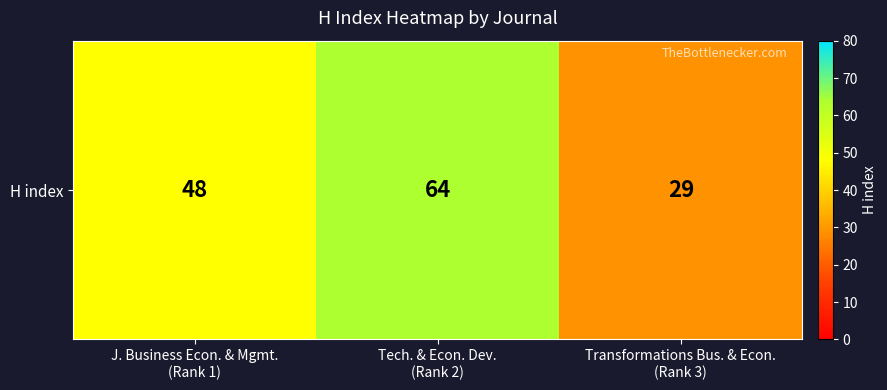

At which label is the value closest to 46?

J. Business Econ. & Mgmt.
(Rank 1)